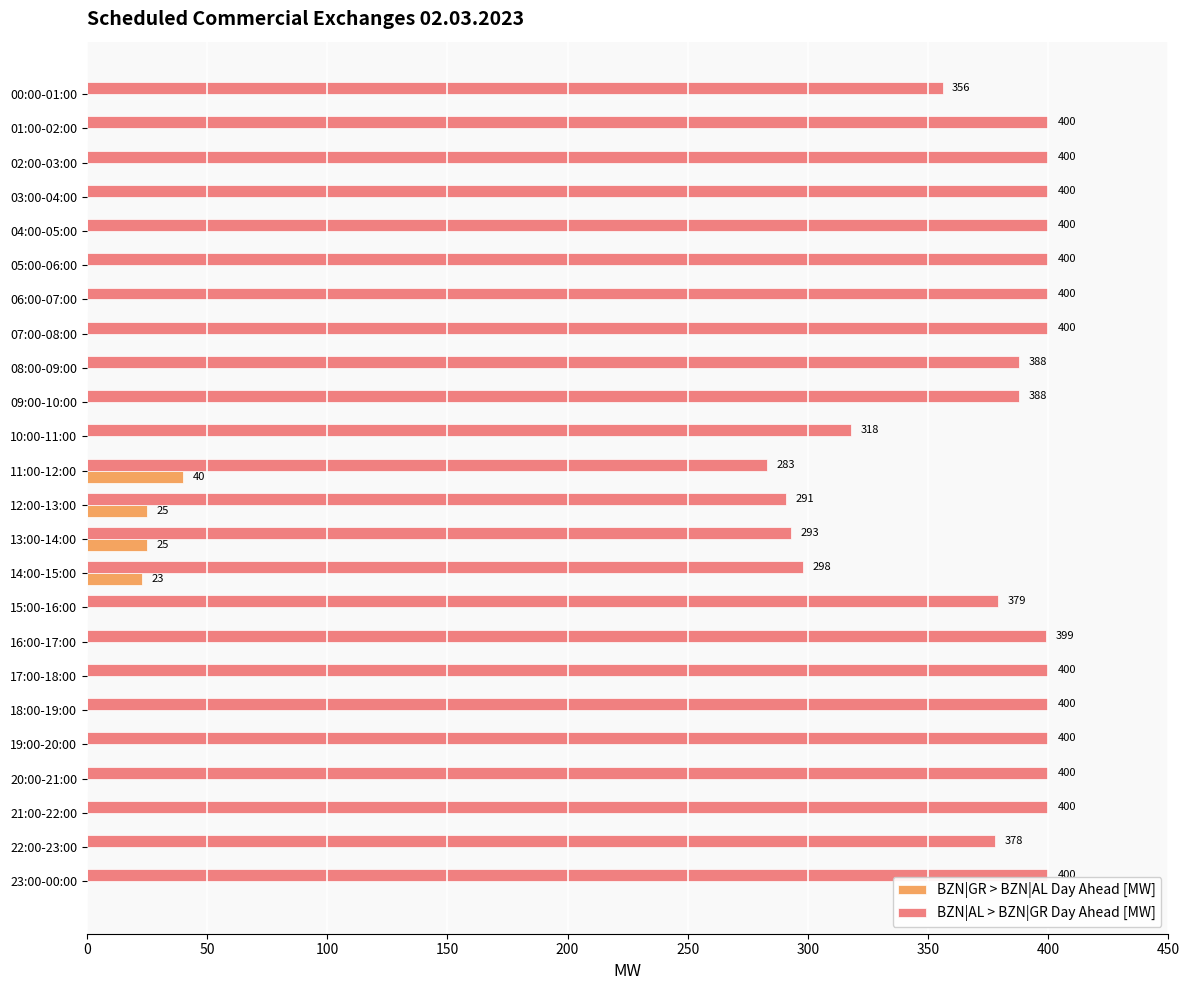

Which series has the widest spread of values?

BZN|AL > BZN|GR Day Ahead [MW]